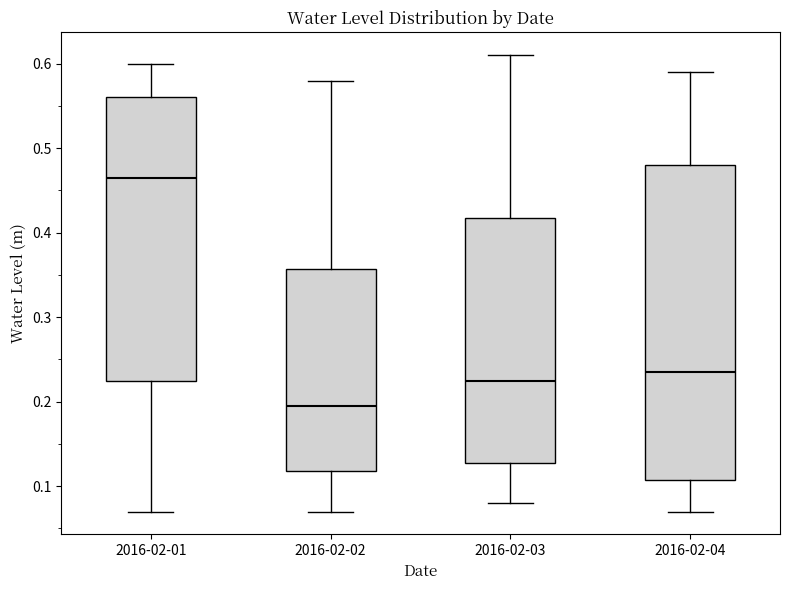

Comparing the boxes themselves (not the whiskers), which one is the tallest?

2016-02-04